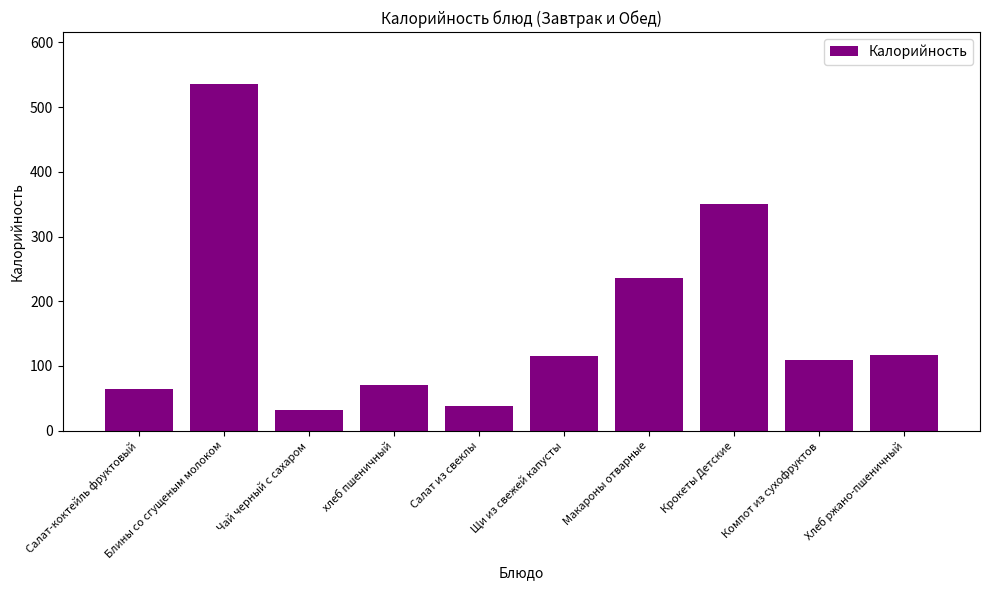

Where is the data nearest to the value 283?

Макароны отварные